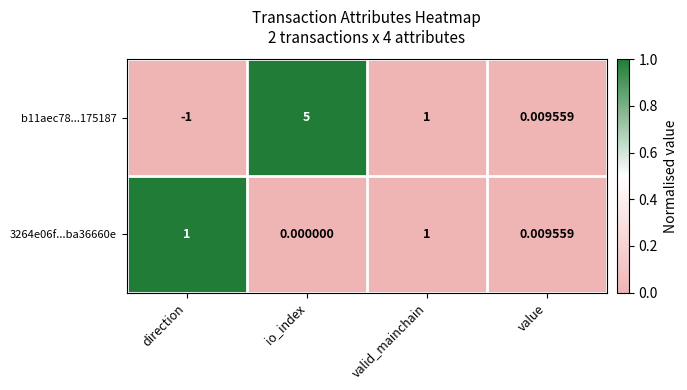

Where is 3264e06f...ba36660e nearest to the value 0?

io_index